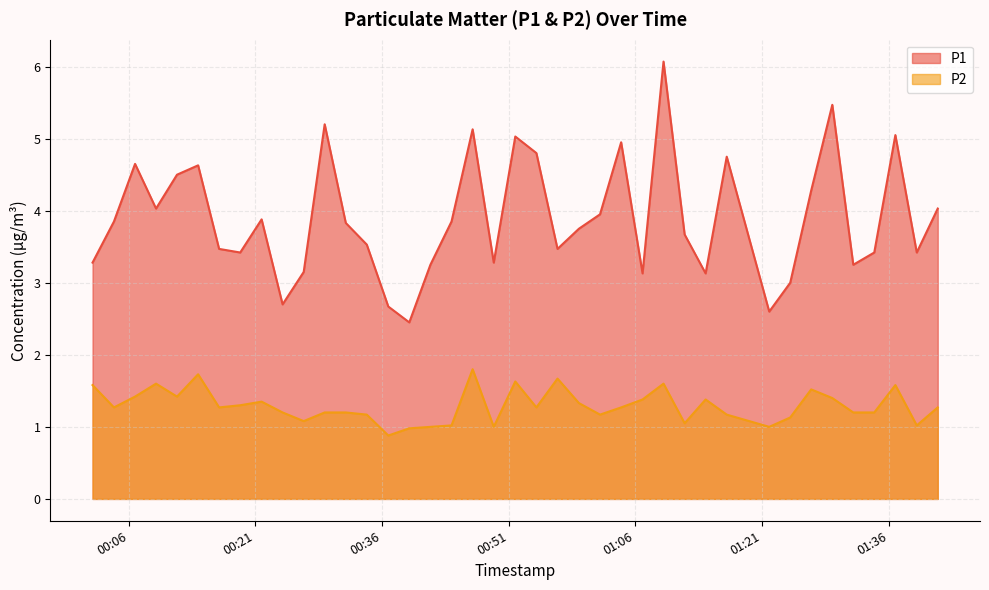

True or false: P1 has more than 1 interior local peaks.

True